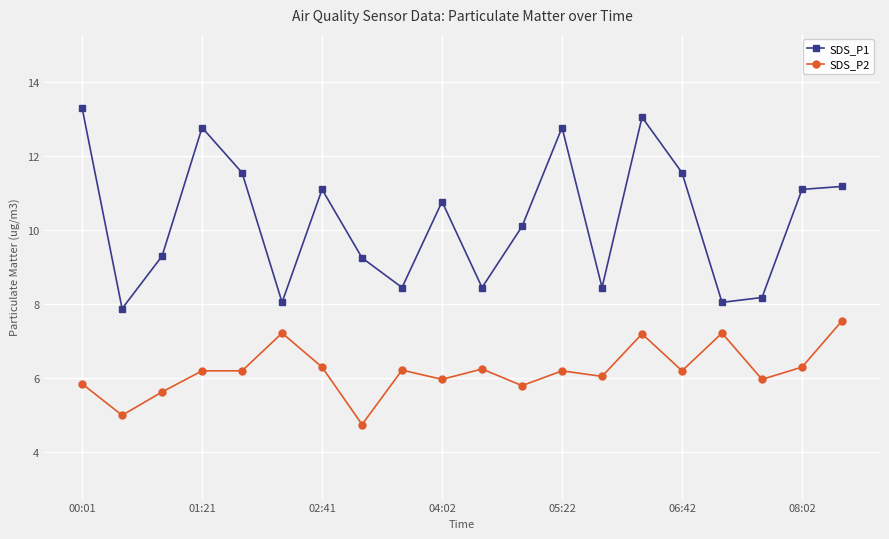

What is the difference between the second highest and minimum values in the SDS_P2 series?

2.5